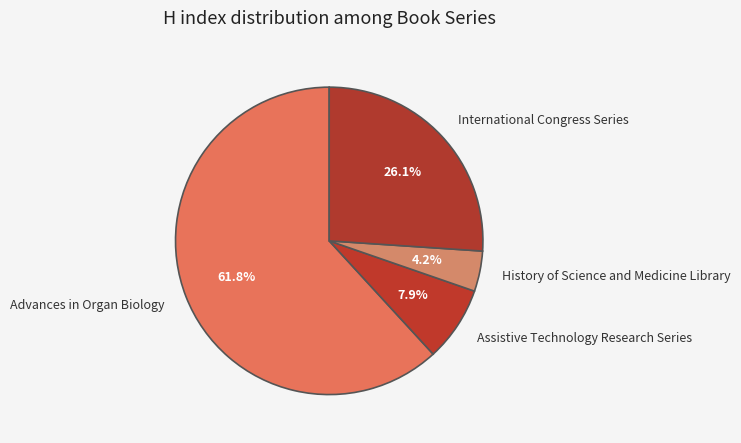

Between International Congress Series and Assistive Technology Research Series, which is larger?

International Congress Series